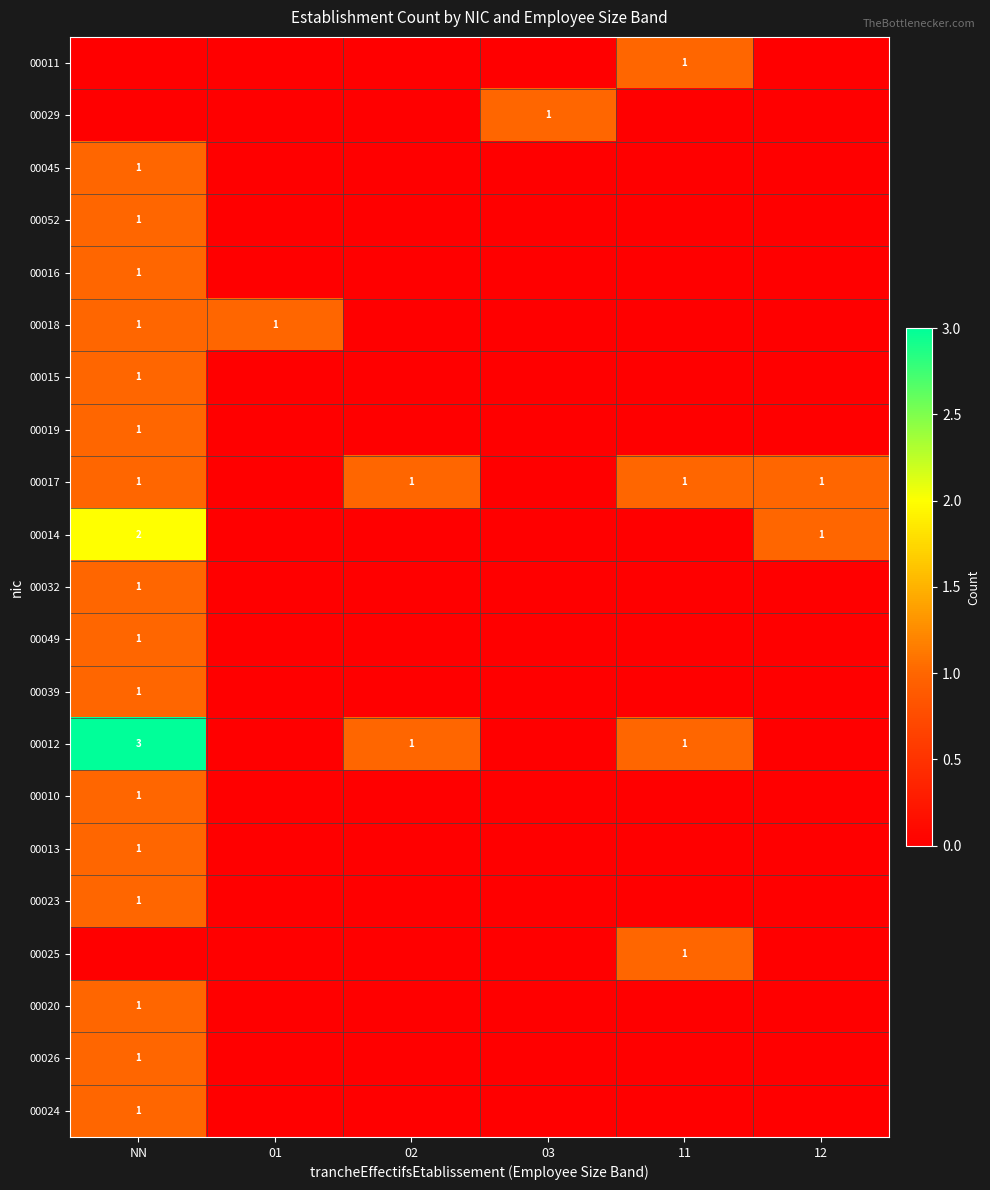

Count the number of data series in this chart.

21